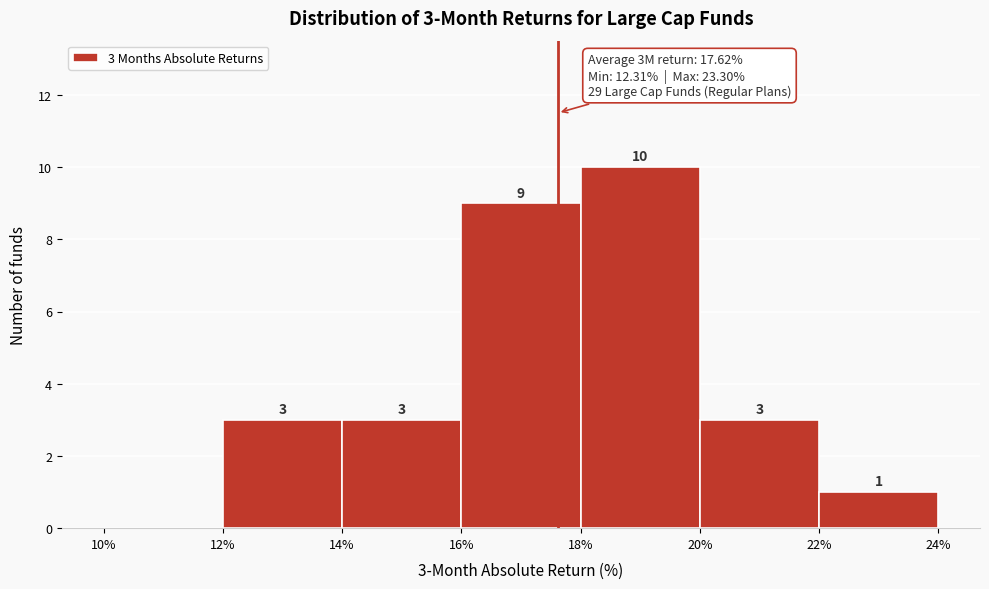

Which range on the x-axis has the tallest bar?

18% to 20%